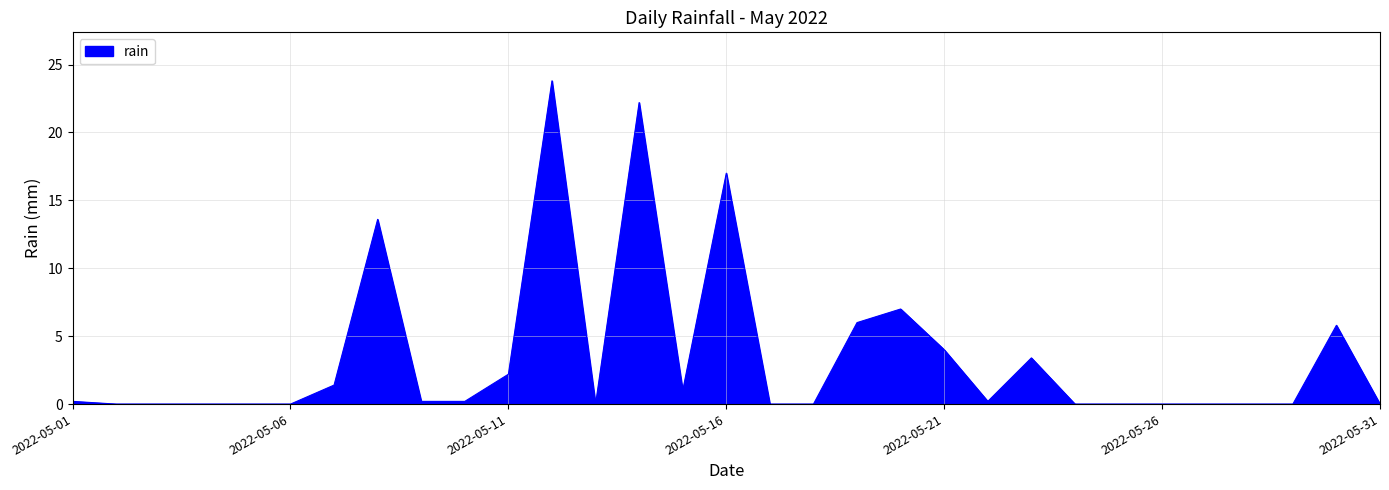

What is the greatest value displayed?

23.8